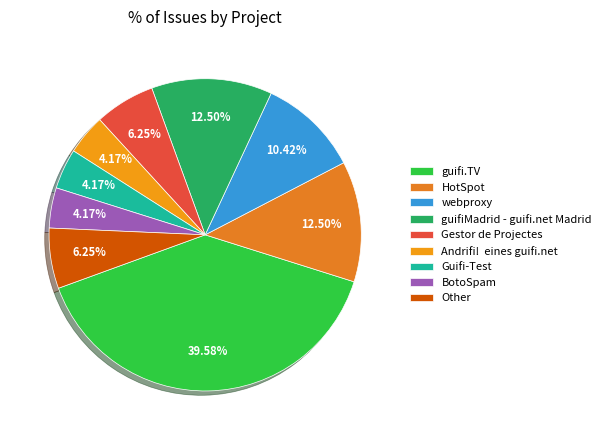

How many segments does this pie chart have?

9